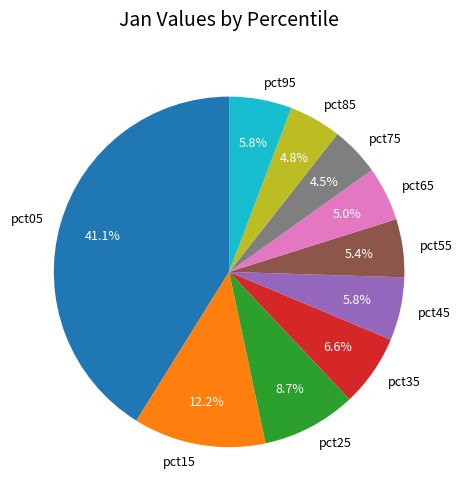

Between pct85 and pct35, which is larger?

pct35